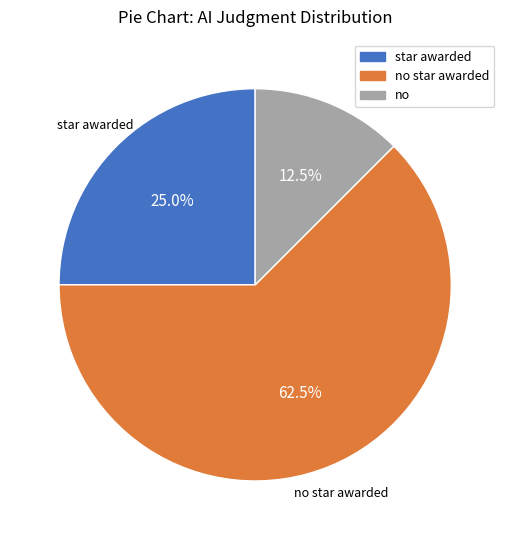

Is there a majority slice in this chart?

Yes